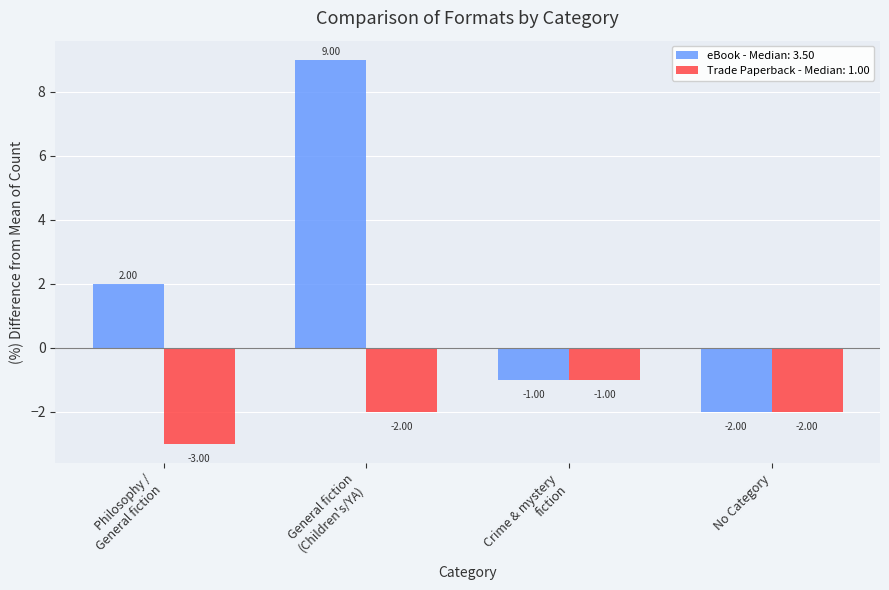

Which series has the widest spread of values?

eBook - Median: 3.50